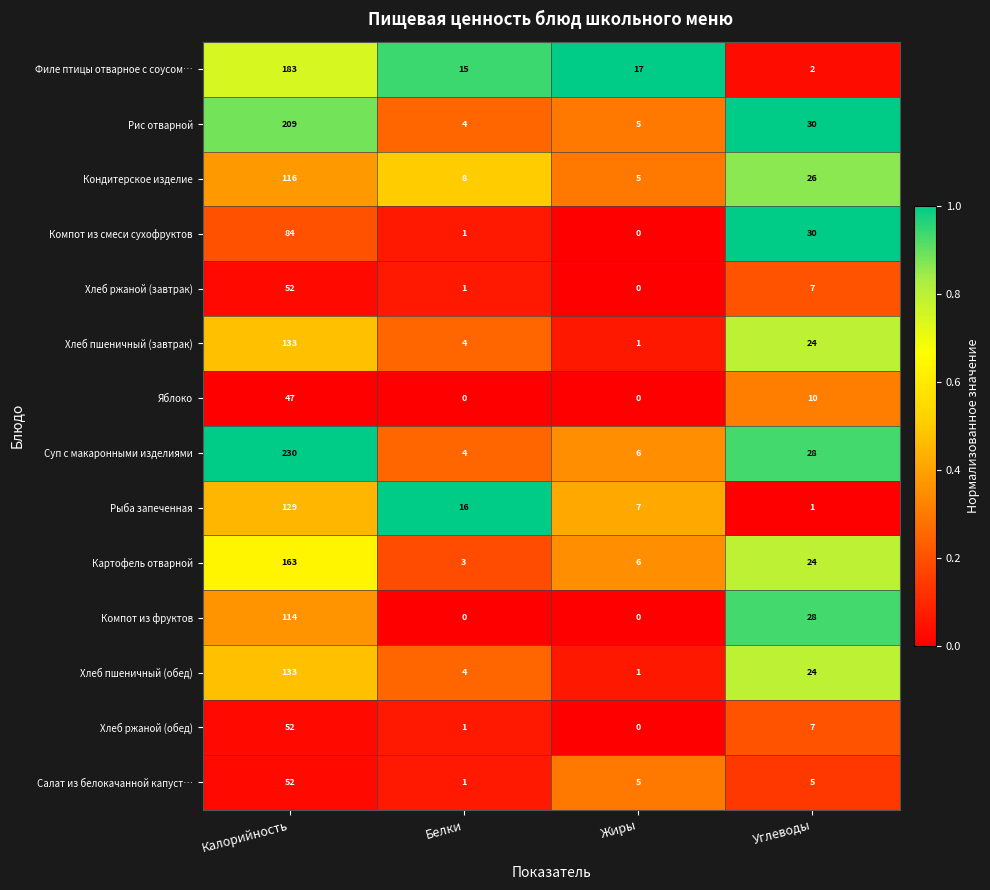

What is the difference between the Хлеб ржаной (завтрак) values at Жиры and Углеводы?

7